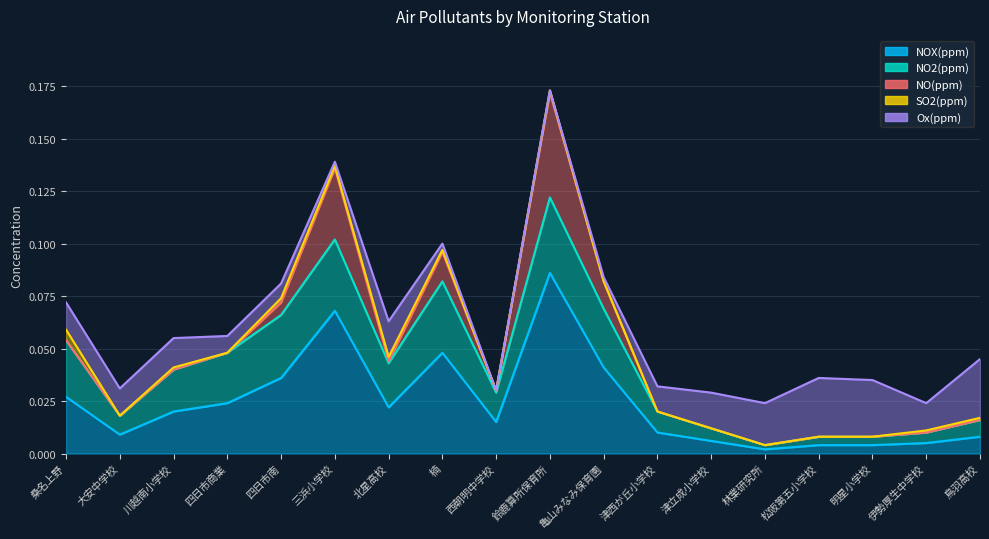

Where is the first local maximum for NO(ppm)?

三浜小学校